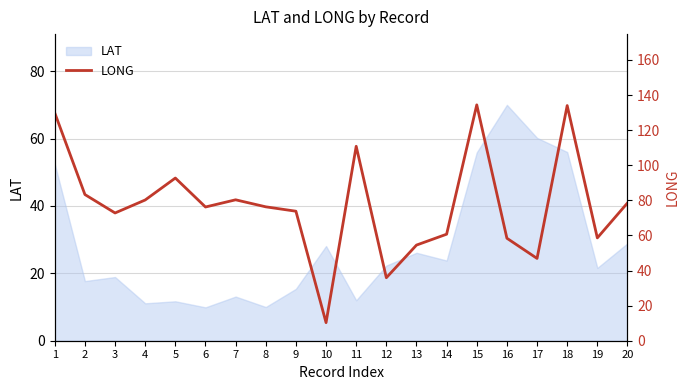

Which category has the highest value across all series?

15